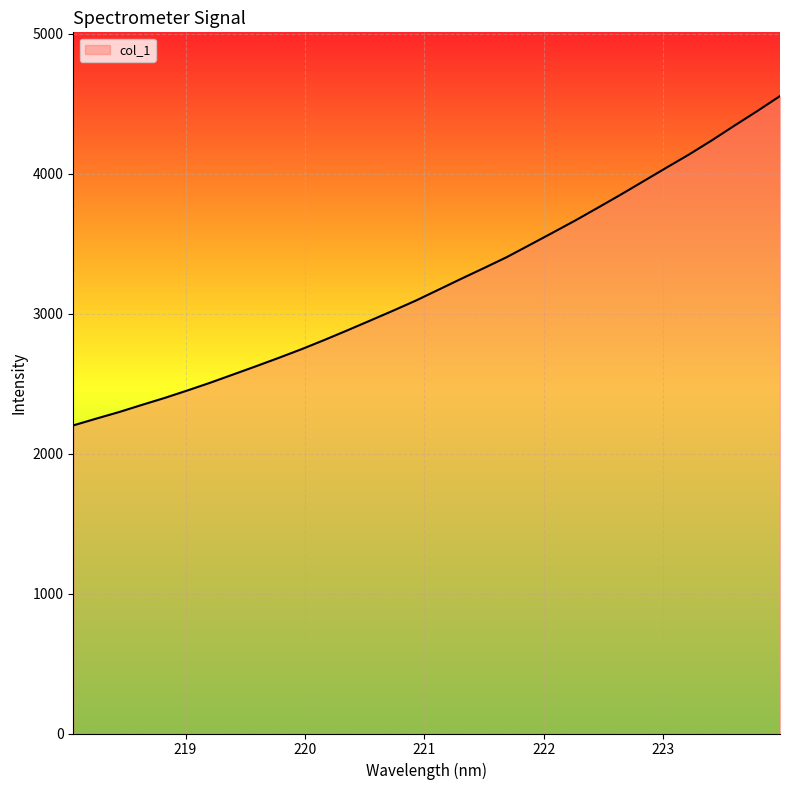

What is the maximum value shown in the chart?

4555.7